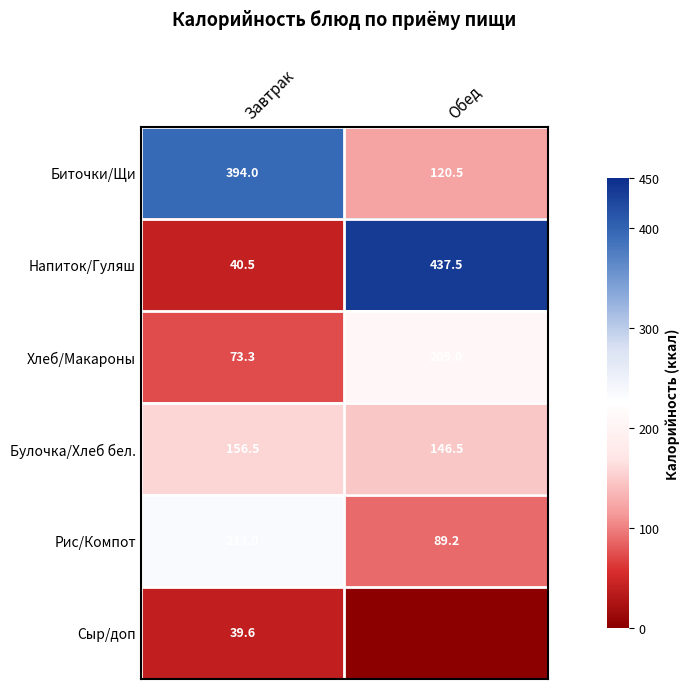

What is the difference between the Булочка/Хлеб бел. values at Обед and Завтрак?

10.0